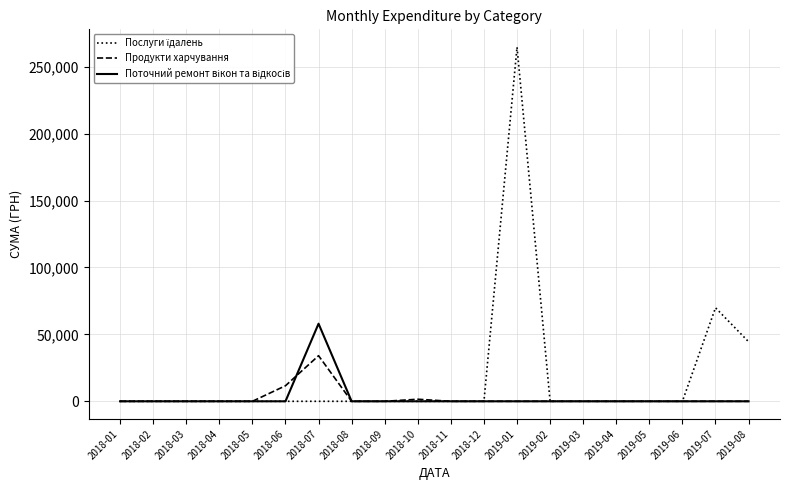

The value of Продукти харчування at 2018-03 is 23088.5. True or false?

False